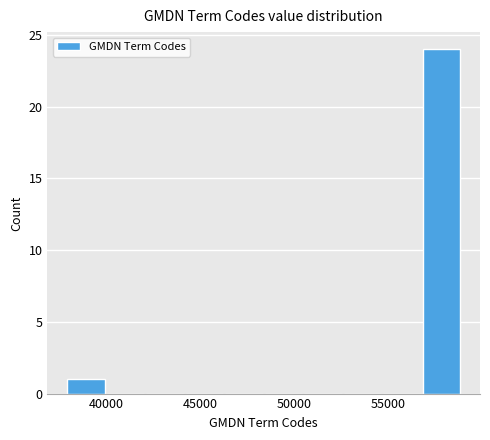

How tall is the bar that spans 38000 to 40000 on the x-axis? Neither the bar edges nor the heights are printed on the chart, so give them approximately, as read against the axes.

1